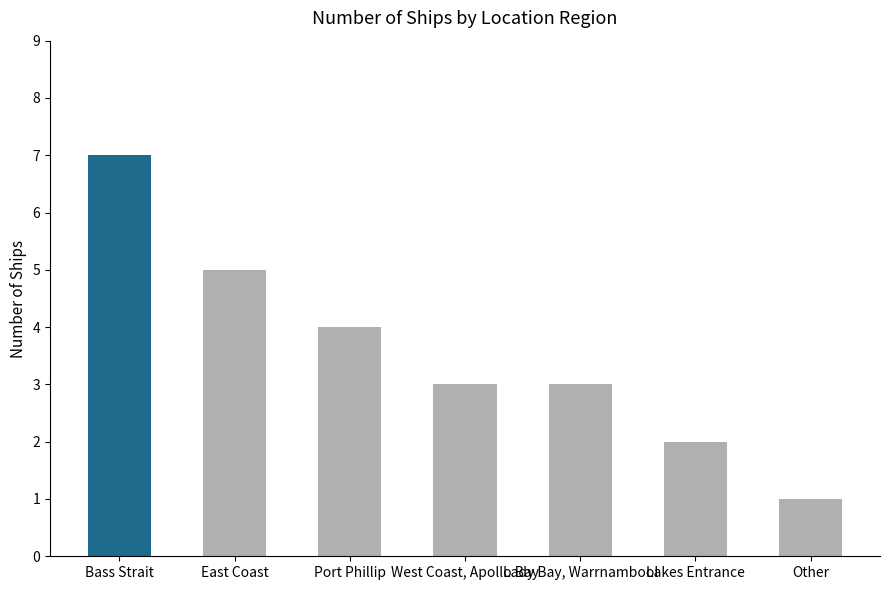

Are the bars horizontal?

No